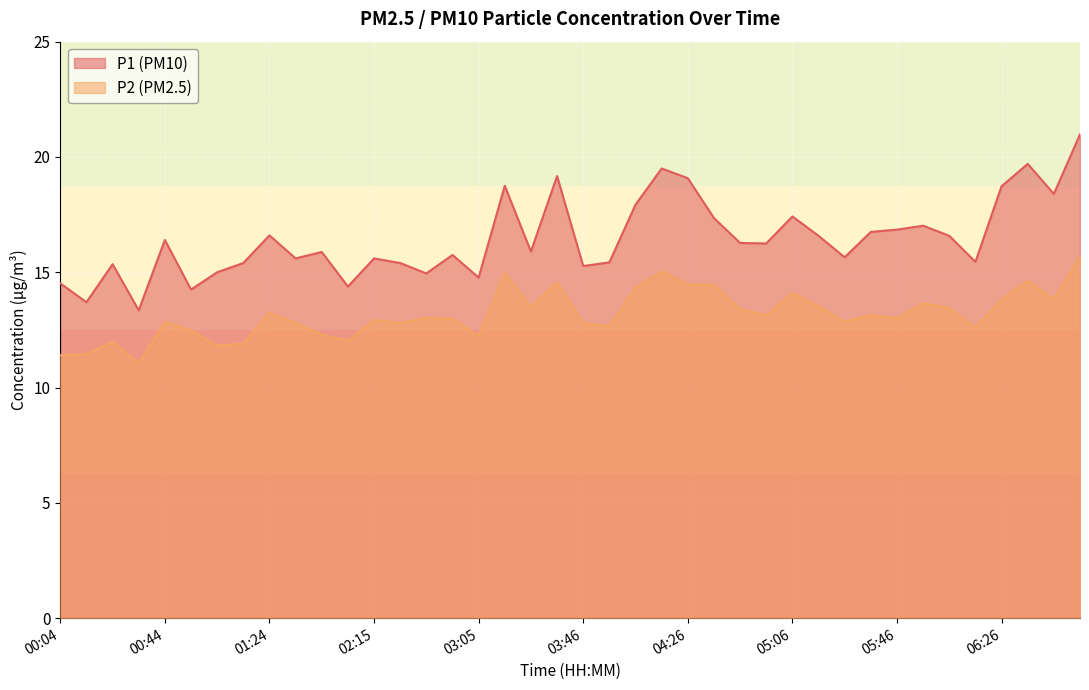

How many lines are shown in the chart?

2